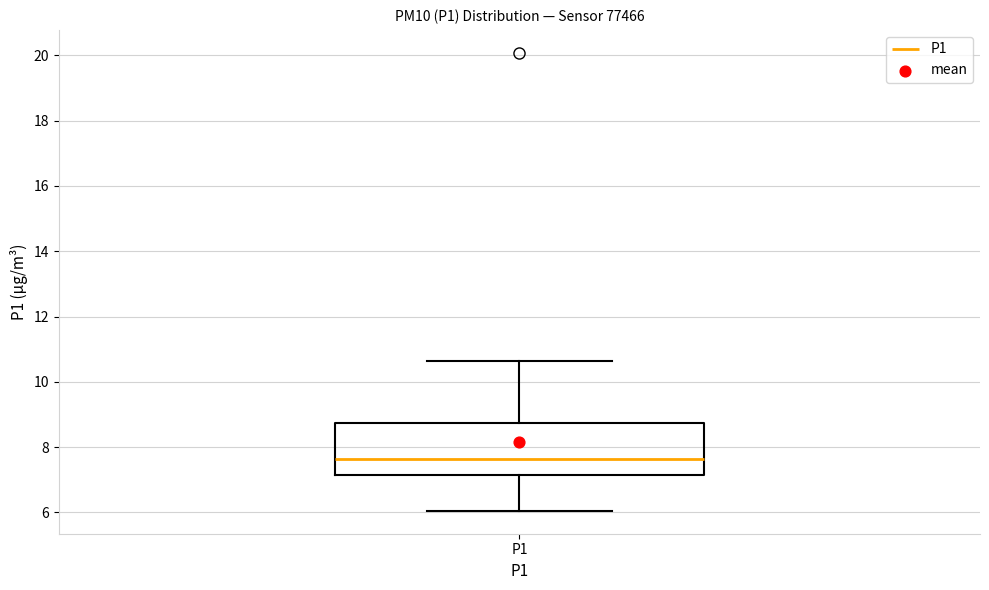

Transcribe this box plot: give where the median line is, the range the box spans, and where the two whiskers end, as read against the y-axis. The values are not printed on the chart, so give them approximately, as read against the axis.

median 7.6, box 7.2 to 8.8, whiskers 6.0 to 10.6